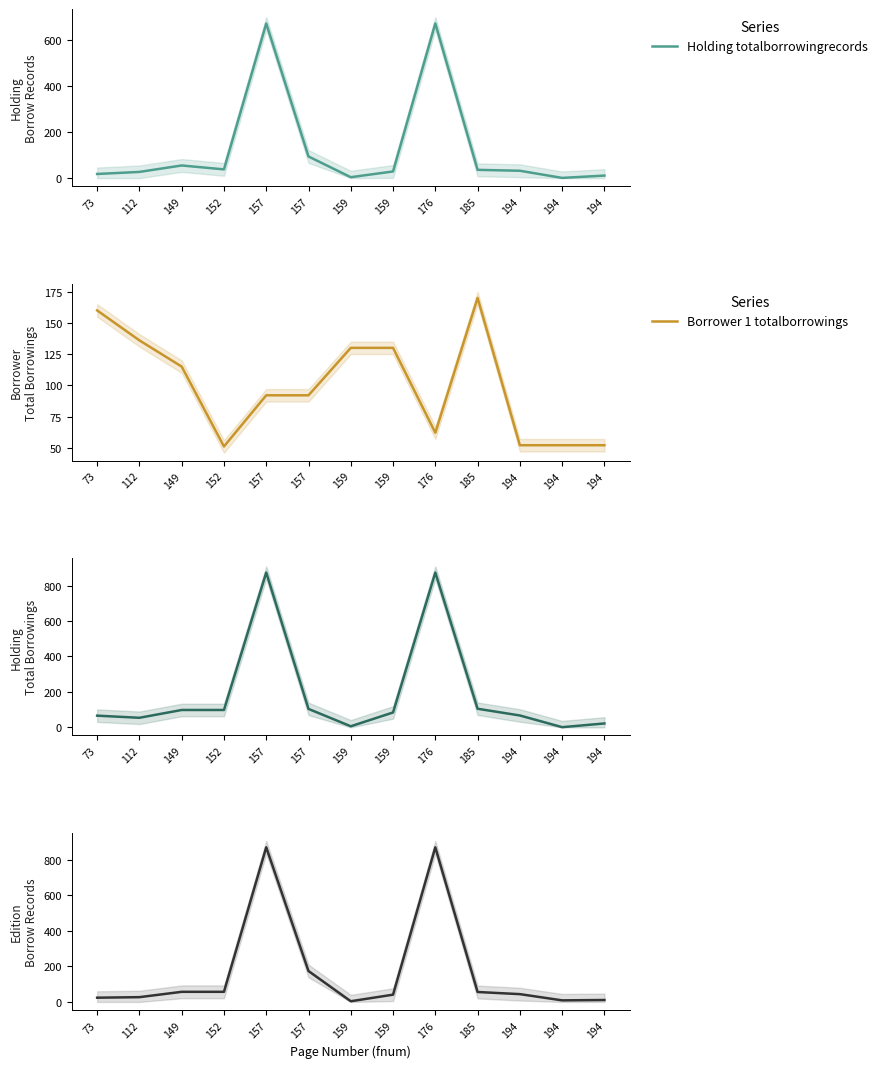

Reading left to right, extract all data points from this chart.

Holding totalborrowingrecords: 73=18	112=27	149=55	152=38	157=672	157=94	159=4	159=29	176=672	185=36	194=32	194=1	194=11
Borrower 1 totalborrowings: 73=160	112=136	149=115	152=51	157=92	157=92	159=130	159=130	176=62	185=170	194=52	194=52	194=52
Holding totalborrowings: 73=66	112=54	149=98	152=98	157=874	157=104	159=6	159=84	176=874	185=105	194=67	194=1	194=22
Edition 1 totalborrowingrecords: 73=24	112=27	149=57	152=57	157=870	157=174	159=4	159=41	176=870	185=56	194=44	194=9	194=11